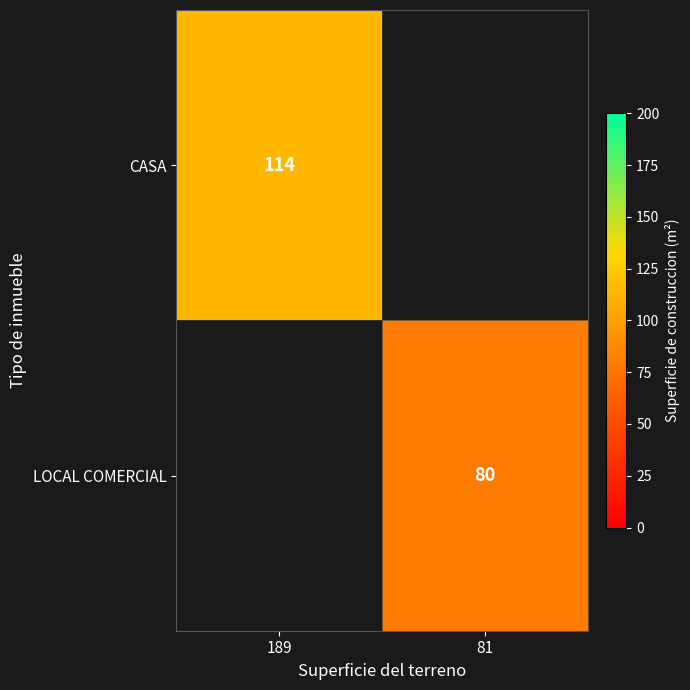

The CASA series shows 66.0 at 189. True or false?

False